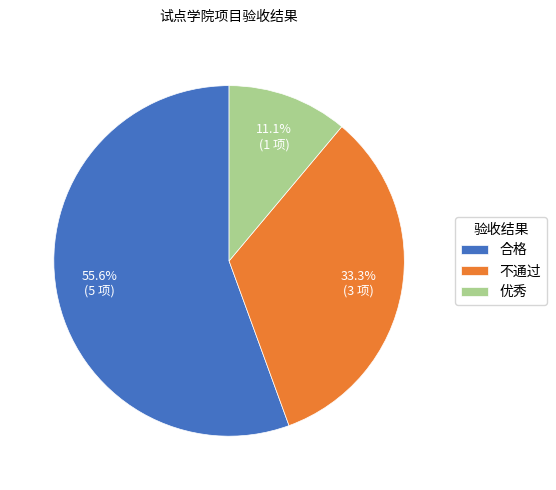

Between 合格 and 不通过, which is larger?

合格